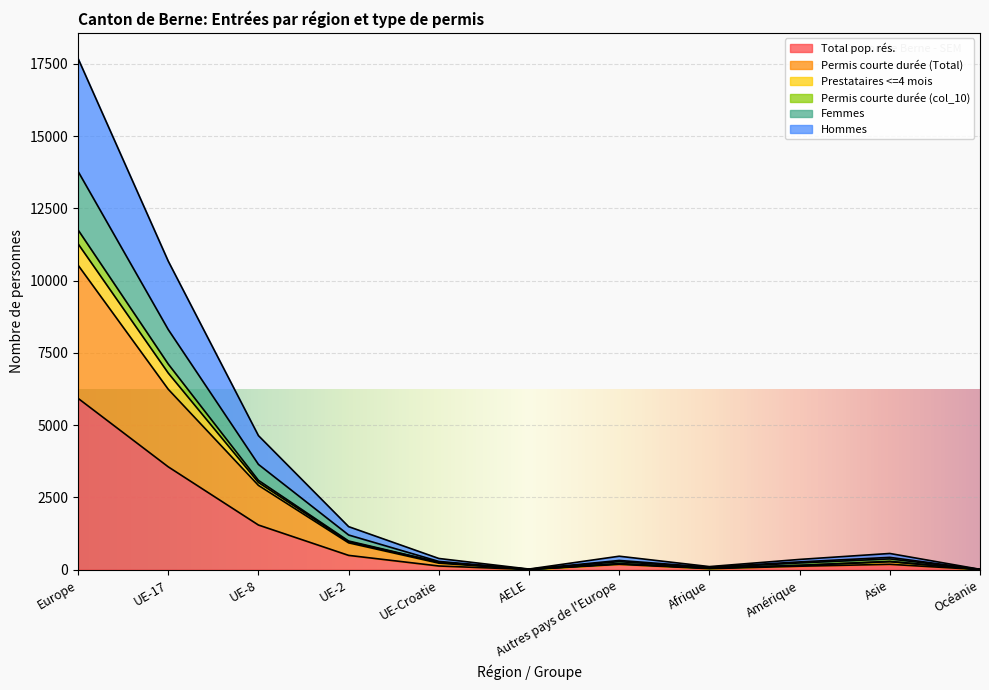

Which has a higher value, Afrique or UE-17?

UE-17